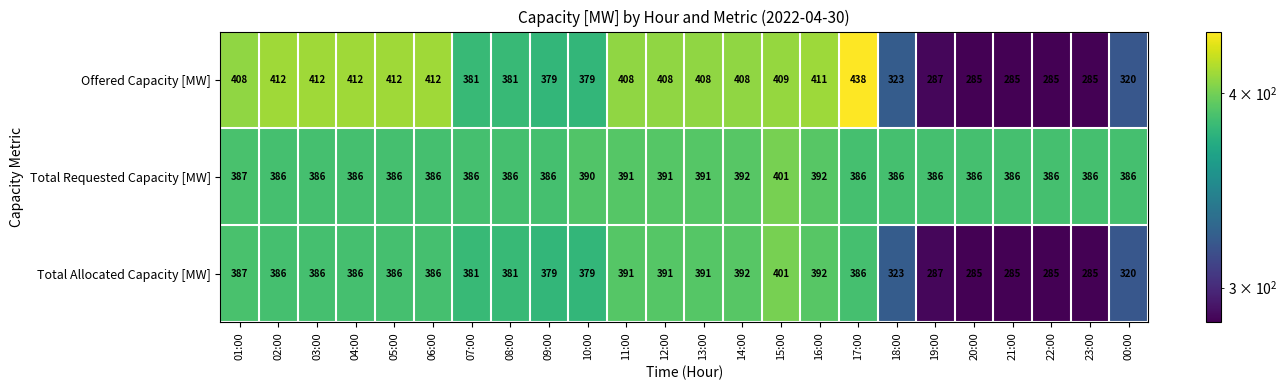

Rank the series by their average value, from lowest to highest.

Total Allocated Capacity [MW], Offered Capacity [MW], Total Requested Capacity [MW]